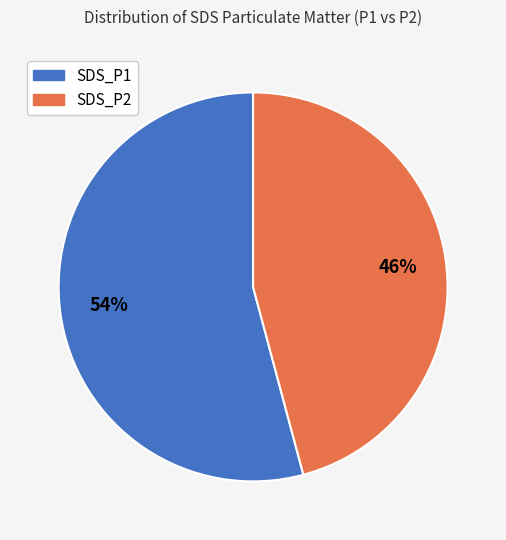

To the nearest percent, what is the difference between the largest and smallest slice percentages?

8%